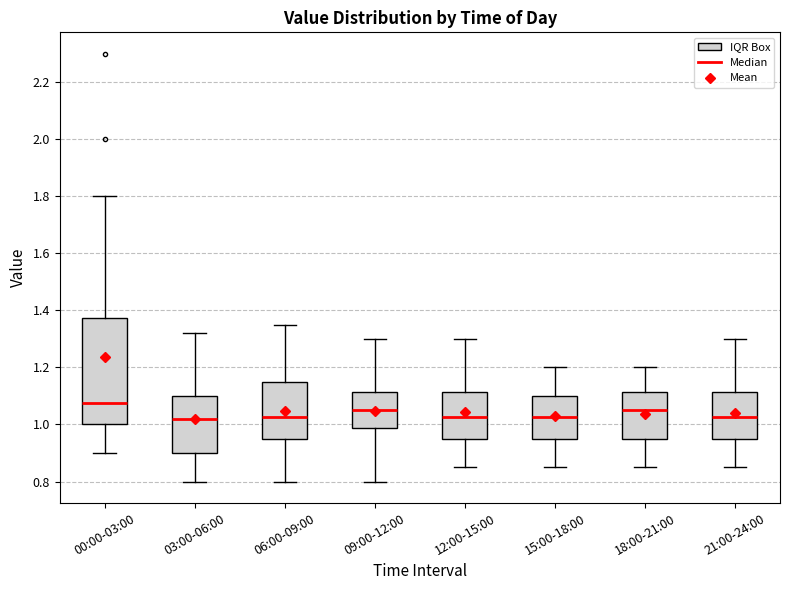

Comparing the boxes themselves (not the whiskers), which one is the tallest?

00:00-03:00